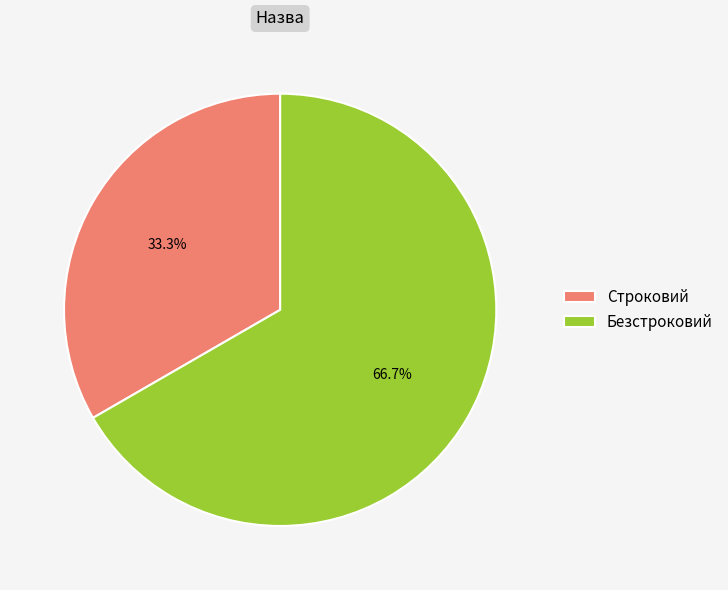

Approximately how many times larger is the value at Безстроковий compared to Строковий?

2.0